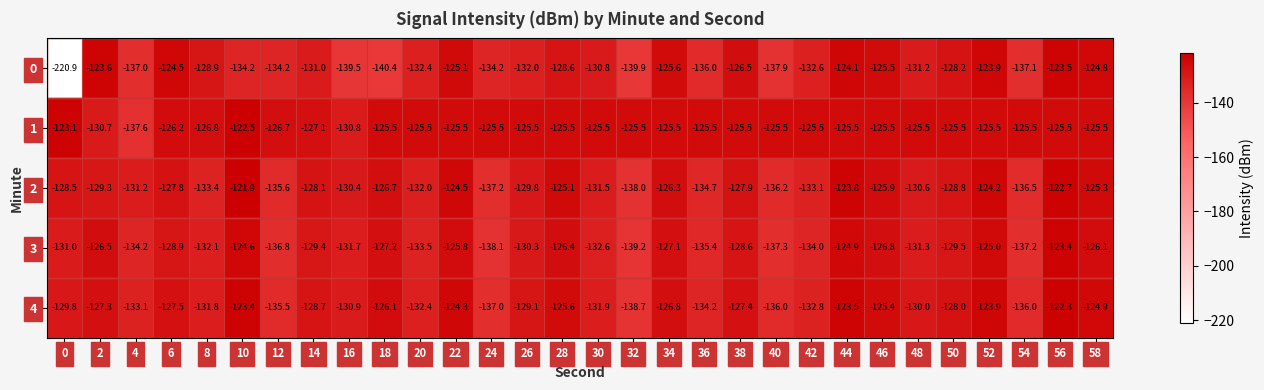

What is the spread (max minus min) of values at 14?

3.9